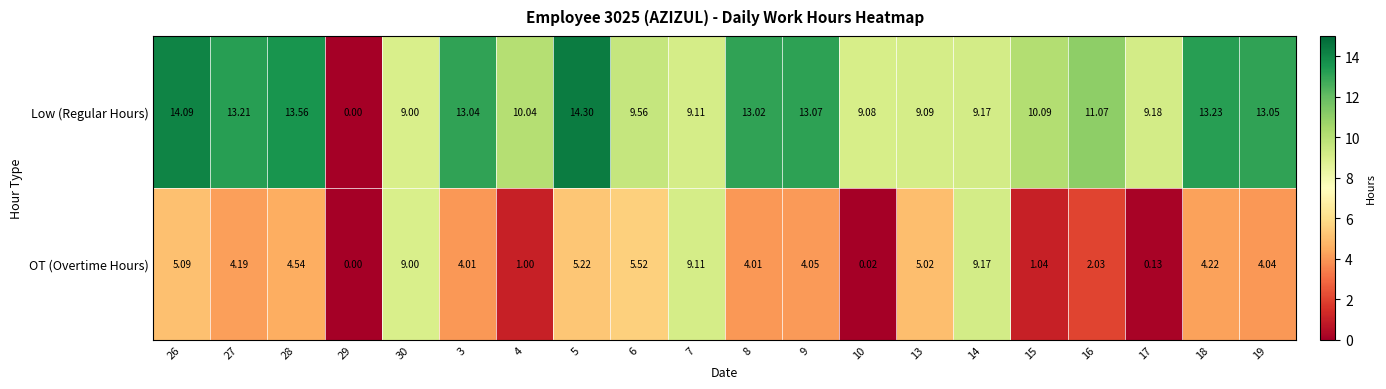

Rank the series by their maximum value, from lowest to highest.

OT (Overtime Hours), Low (Regular Hours)